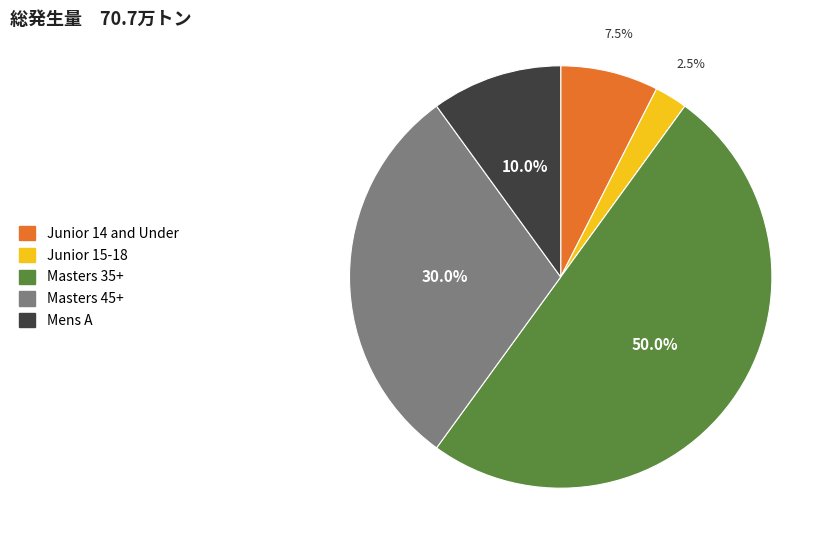

What percentage is the Masters 45+ slice, to the nearest percent?

30%